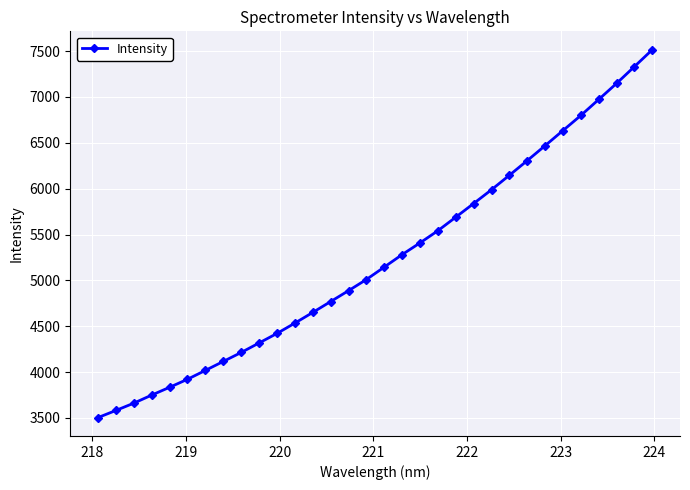

What is the value of the 10th point from the left?

4317.2